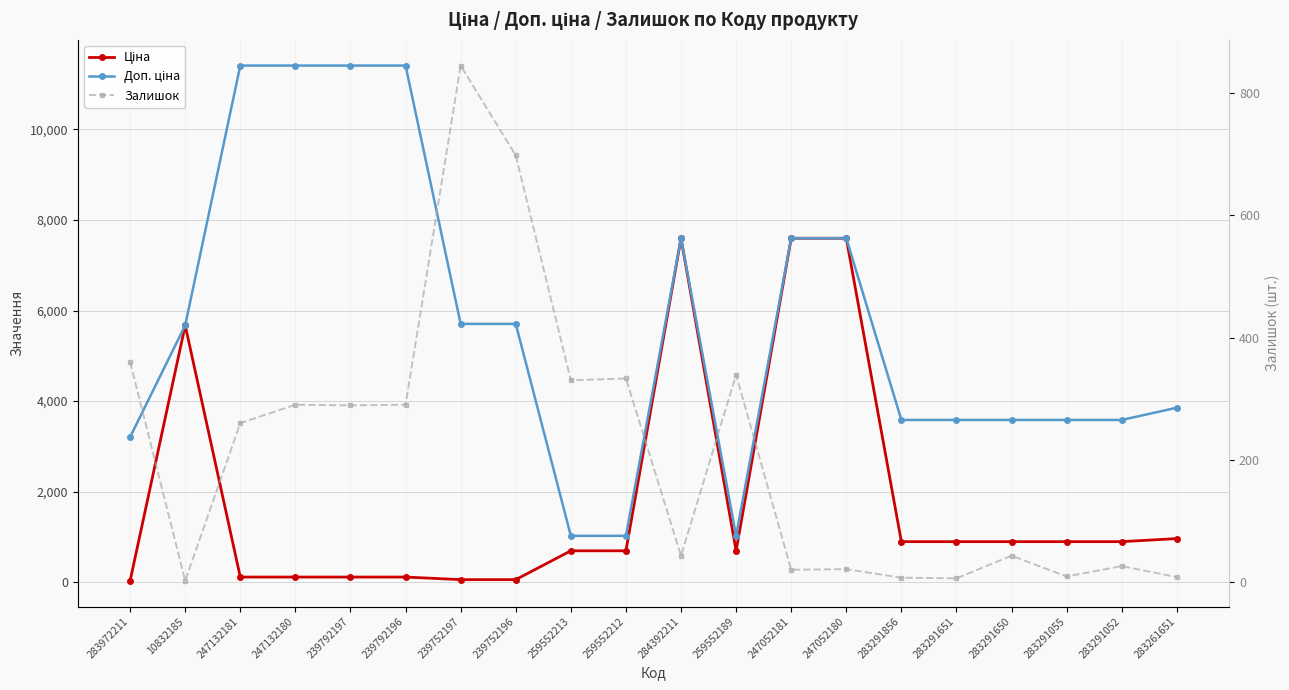

True or false: Ціна and Залишок cross at least once.

True